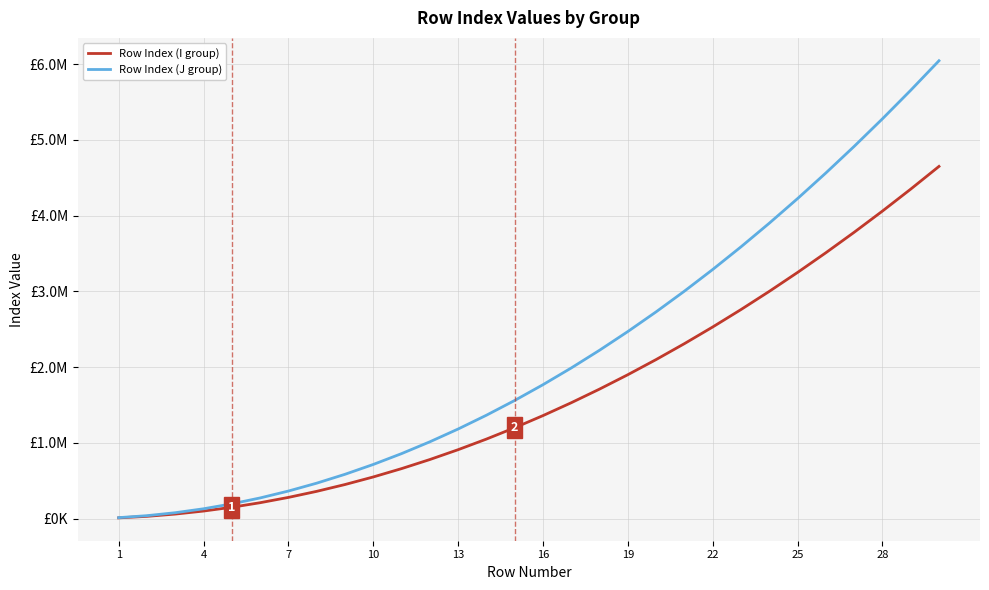

Which series has the largest range (max minus min)?

Row Index (J group)